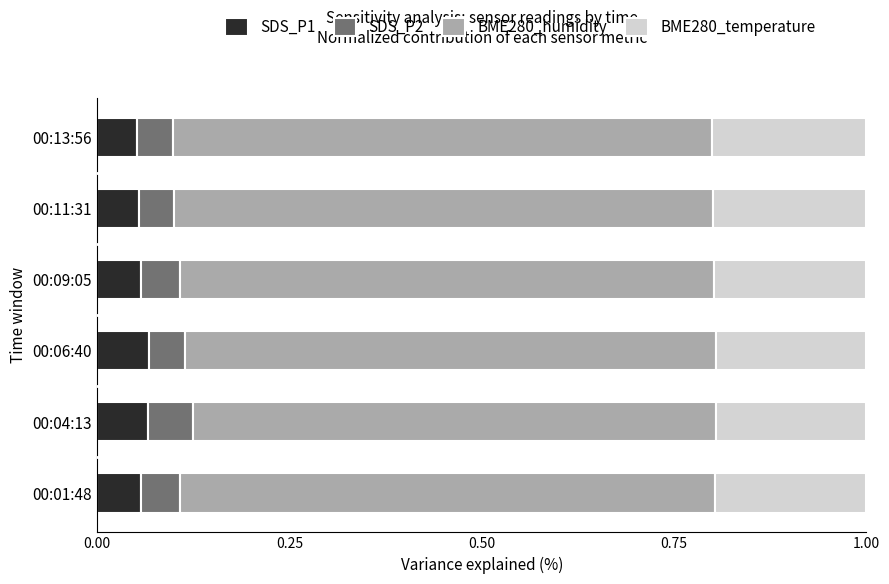

How many SDS_P1 values are between 0 and 1?

6